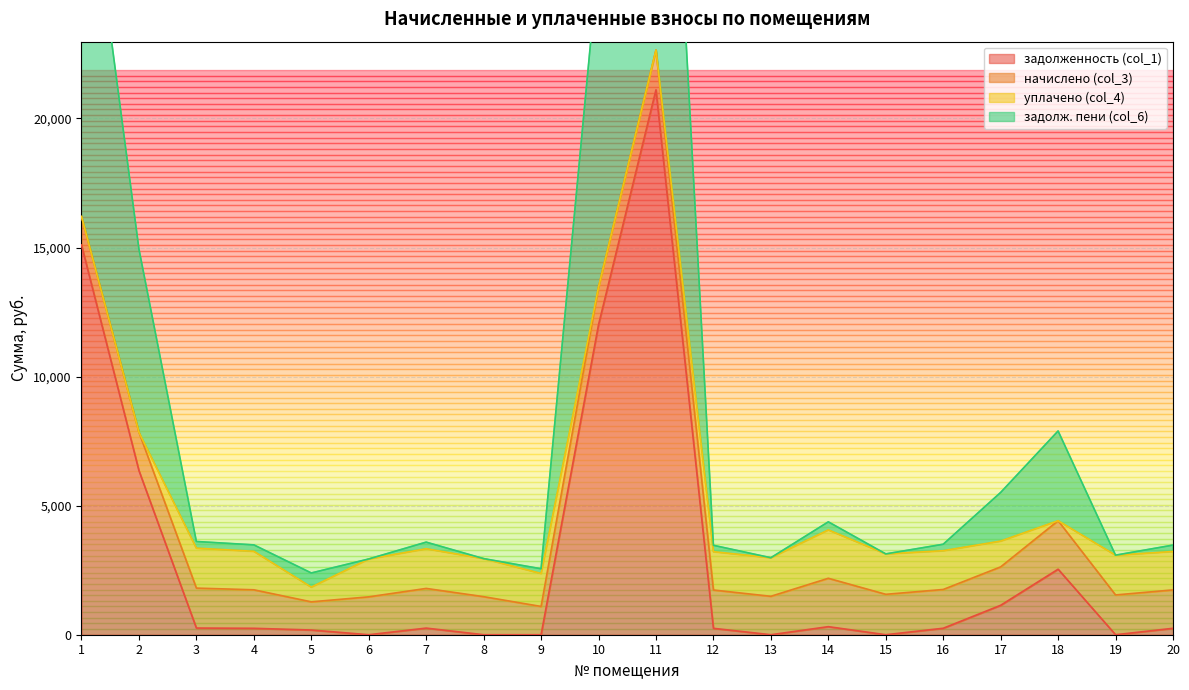

What is the maximum value for задолженность (col_1)?

21109.5